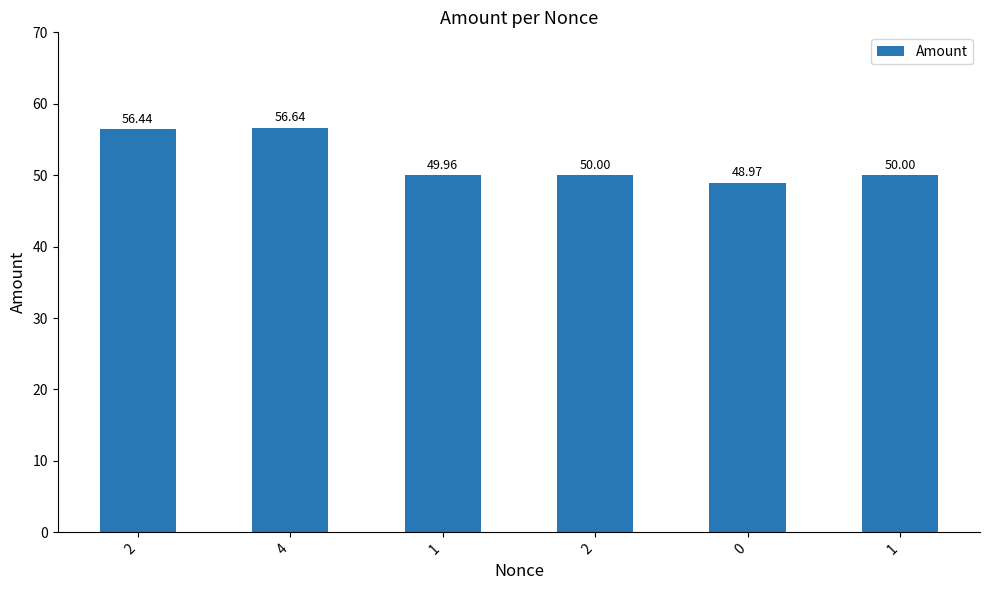

Reading left to right, what are all the values shown in this chart?

2=56.4	4=56.6	1=50.0	2=50.0	0=49.0	1=50.0